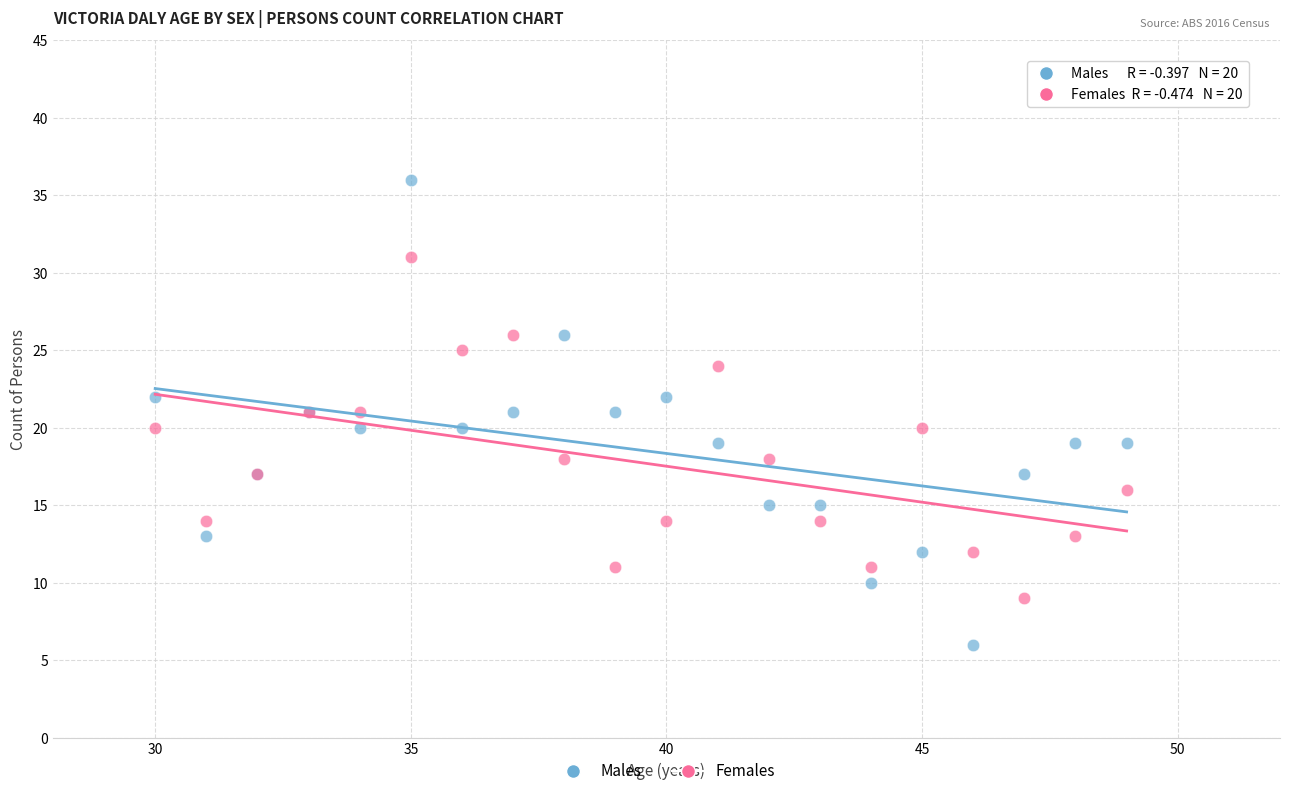

Which series contains the lowest Y value?

Males